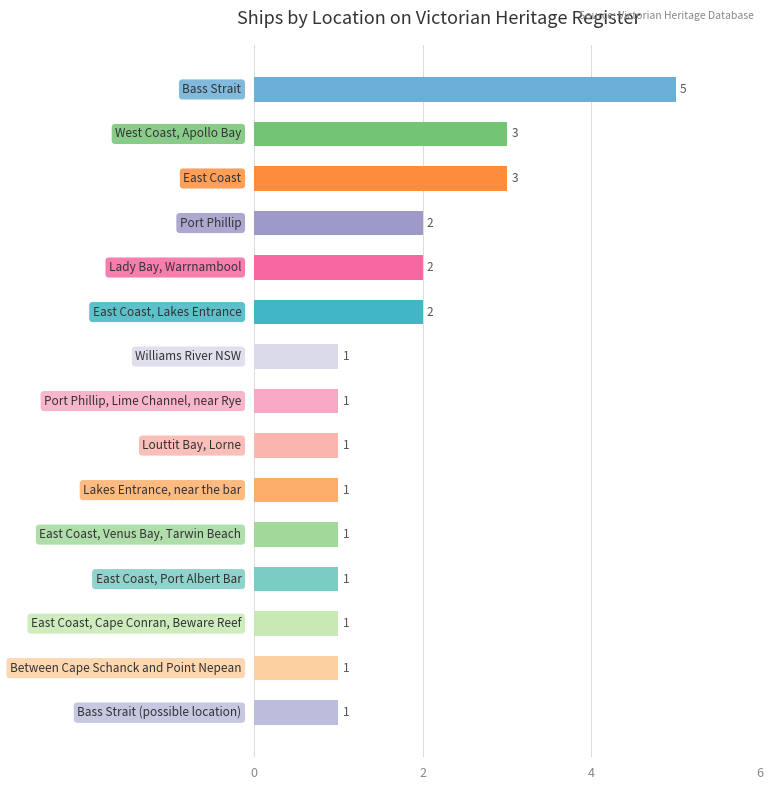

What is the greatest value displayed?

5